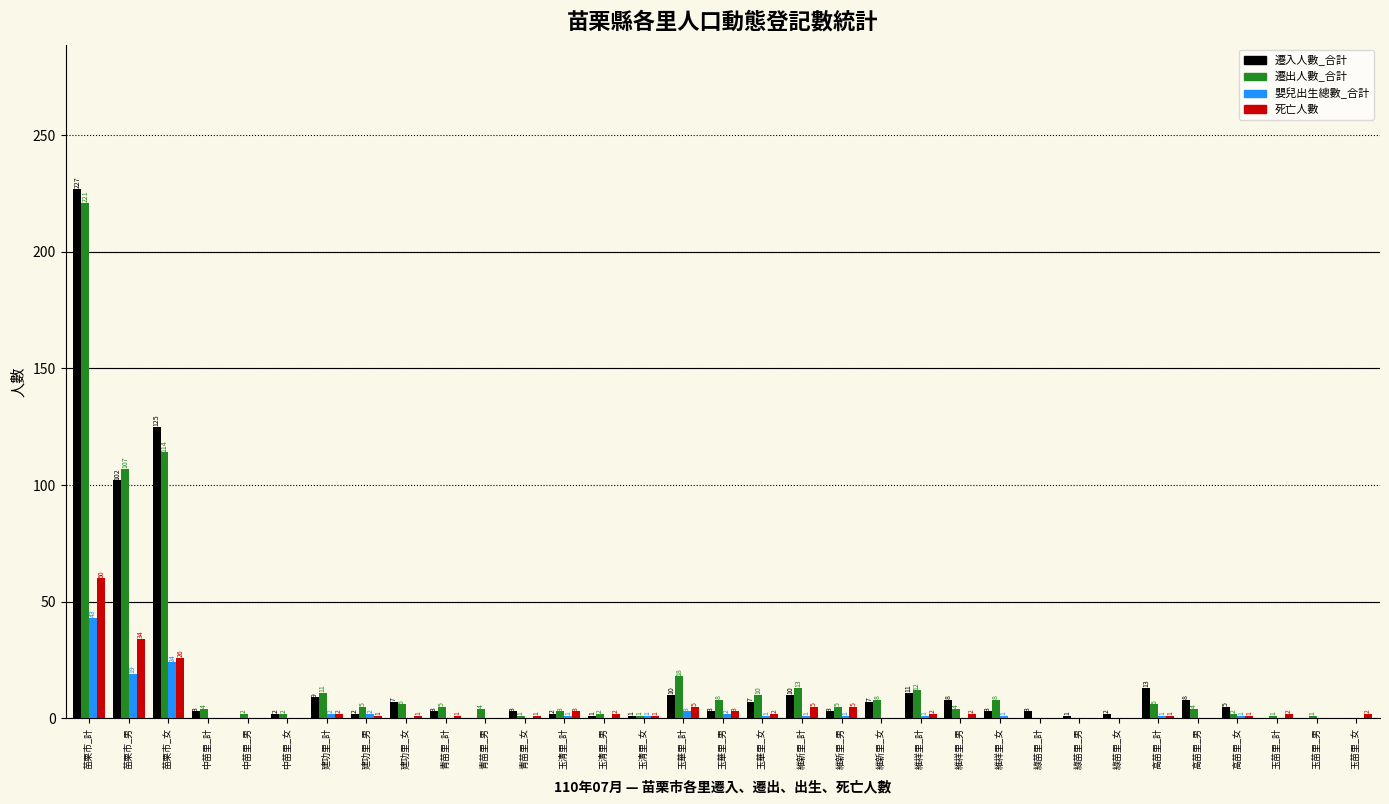

What are all the series names shown in the legend?

遷入人數_合計, 遷出人數_合計, 嬰兒出生總數_合計, 死亡人數